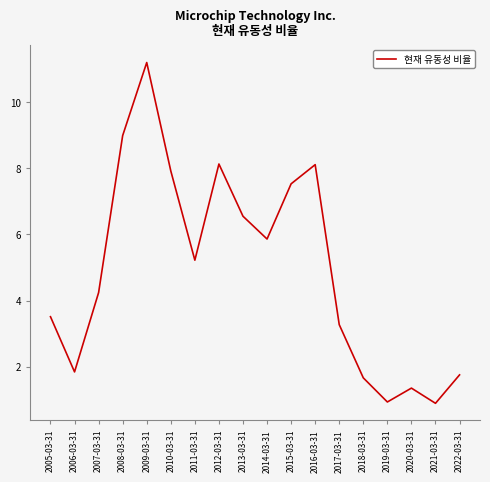

At which label is the value closest to 6?

2014-03-31